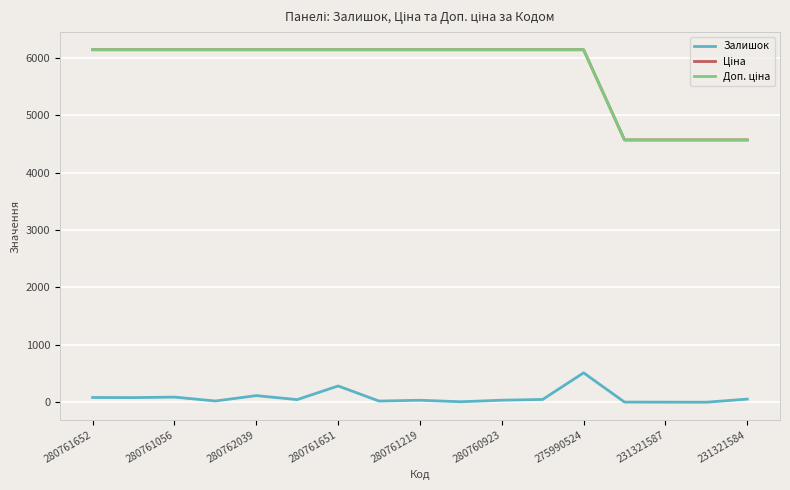

What is the maximum value for Залишок?

513.0